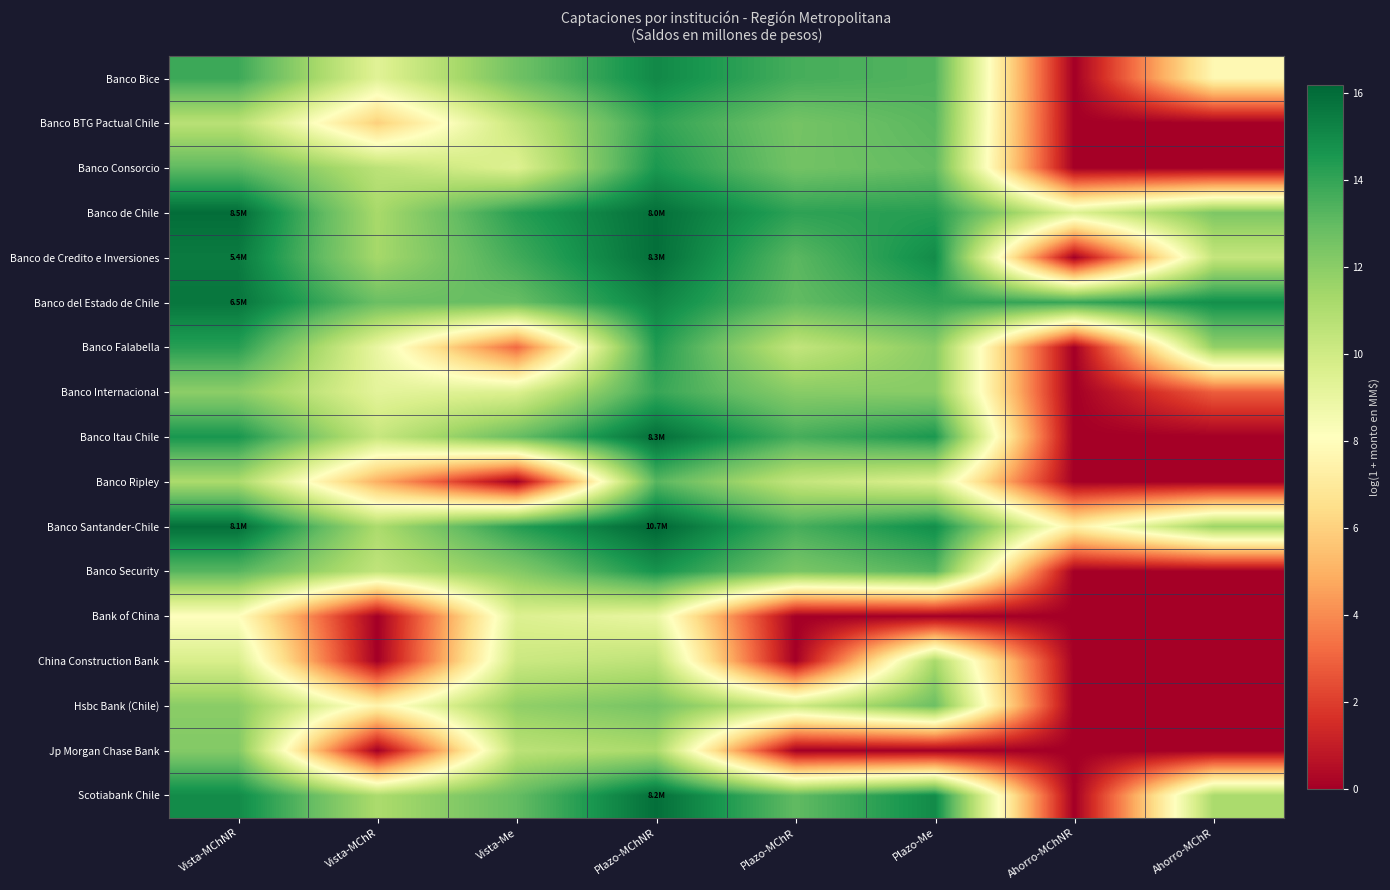

Reading left to right, extract all data points from this chart.

Banco Bice: Vista-MChNR=13.8	Vista-MChR=9.4	Vista-Me=12.7	Plazo-MChNR=15.0	Plazo-MChR=13.6	Plazo-Me=13.4	Ahorro-MChNR=0.0	Ahorro-MChR=7.7
Banco BTG Pactual Chile: Vista-MChNR=10.7	Vista-MChR=6.0	Vista-Me=10.3	Plazo-MChNR=14.1	Plazo-MChR=12.5	Plazo-Me=13.2	Ahorro-MChNR=0.0	Ahorro-MChR=0.0
Banco Consorcio: Vista-MChNR=13.1	Vista-MChR=10.6	Vista-Me=9.5	Plazo-MChNR=14.5	Plazo-MChR=12.6	Plazo-Me=13.0	Ahorro-MChNR=0.0	Ahorro-MChR=0.0
Banco de Chile: Vista-MChNR=16.0	Vista-MChR=11.2	Vista-Me=14.3	Plazo-MChNR=15.9	Plazo-MChR=14.1	Plazo-Me=14.3	Ahorro-MChNR=9.5	Ahorro-MChR=12.3
Banco de Credito e Inversiones: Vista-MChNR=15.5	Vista-MChR=11.3	Vista-Me=13.7	Plazo-MChNR=15.9	Plazo-MChR=13.2	Plazo-Me=15.0	Ahorro-MChNR=0.0	Ahorro-MChR=10.4
Banco del Estado de Chile: Vista-MChNR=15.7	Vista-MChR=12.8	Vista-Me=12.9	Plazo-MChNR=15.2	Plazo-MChR=13.0	Plazo-Me=14.0	Ahorro-MChNR=13.9	Ahorro-MChR=14.8
Banco Falabella: Vista-MChNR=14.3	Vista-MChR=9.0	Vista-Me=3.1	Plazo-MChNR=14.4	Plazo-MChR=10.4	Plazo-Me=12.0	Ahorro-MChNR=0.0	Ahorro-MChR=11.8
Banco Internacional: Vista-MChNR=12.0	Vista-MChR=9.2	Vista-Me=9.6	Plazo-MChNR=13.9	Plazo-MChR=12.1	Plazo-Me=12.1	Ahorro-MChNR=0.0	Ahorro-MChR=2.9
Banco Itau Chile: Vista-MChNR=14.6	Vista-MChR=10.3	Vista-Me=12.9	Plazo-MChNR=15.9	Plazo-MChR=13.6	Plazo-Me=14.5	Ahorro-MChNR=0.0	Ahorro-MChR=0.0
Banco Ripley: Vista-MChNR=11.2	Vista-MChR=5.0	Vista-Me=0.0	Plazo-MChNR=13.2	Plazo-MChR=10.4	Plazo-Me=9.6	Ahorro-MChNR=0.0	Ahorro-MChR=0.0
Banco Santander-Chile: Vista-MChNR=15.9	Vista-MChR=11.1	Vista-Me=14.3	Plazo-MChNR=16.2	Plazo-MChR=13.6	Plazo-Me=14.9	Ahorro-MChNR=7.3	Ahorro-MChR=11.6
Banco Security: Vista-MChNR=13.2	Vista-MChR=10.5	Vista-Me=12.1	Plazo-MChNR=14.7	Plazo-MChR=12.4	Plazo-Me=13.3	Ahorro-MChNR=0.0	Ahorro-MChR=0.0
Bank of China: Vista-MChNR=8.1	Vista-MChR=0.0	Vista-Me=9.5	Plazo-MChNR=9.0	Plazo-MChR=0.0	Plazo-Me=0.0	Ahorro-MChNR=0.0	Ahorro-MChR=0.0
China Construction Bank: Vista-MChNR=9.7	Vista-MChR=0.0	Vista-Me=10.2	Plazo-MChNR=10.6	Plazo-MChR=0.0	Plazo-Me=11.2	Ahorro-MChNR=0.0	Ahorro-MChR=0.0
Hsbc Bank (Chile): Vista-MChNR=12.0	Vista-MChR=7.5	Vista-Me=11.8	Plazo-MChNR=12.5	Plazo-MChR=10.1	Plazo-Me=12.8	Ahorro-MChNR=0.0	Ahorro-MChR=0.0
Jp Morgan Chase Bank: Vista-MChNR=12.2	Vista-MChR=0.0	Vista-Me=10.6	Plazo-MChNR=11.2	Plazo-MChR=0.0	Plazo-Me=0.0	Ahorro-MChNR=0.0	Ahorro-MChR=0.0
Scotiabank Chile: Vista-MChNR=15.0	Vista-MChR=11.1	Vista-Me=13.0	Plazo-MChNR=15.9	Plazo-MChR=13.0	Plazo-Me=15.0	Ahorro-MChNR=0.0	Ahorro-MChR=11.2